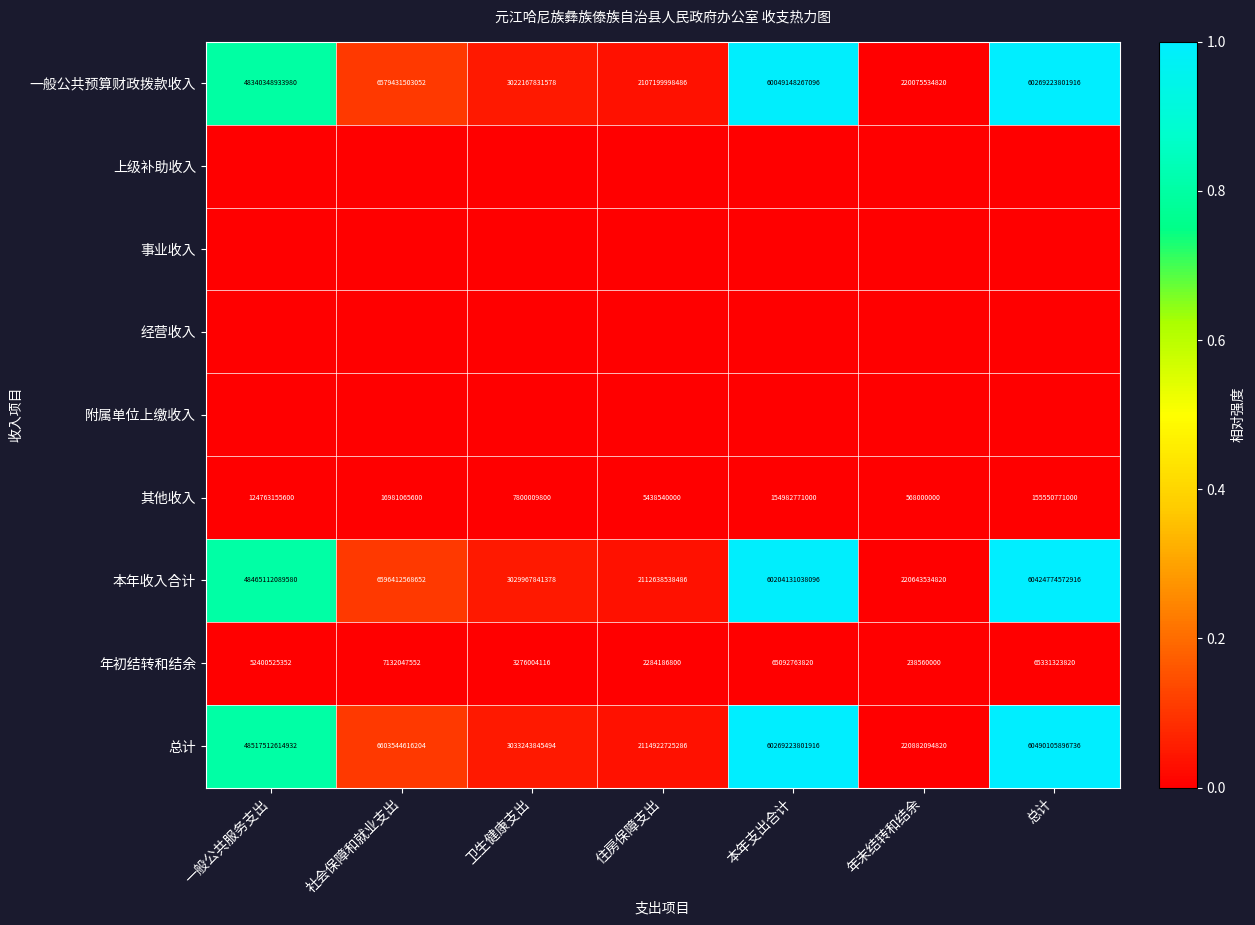

At how many categories does at least one series exceed 0?

7